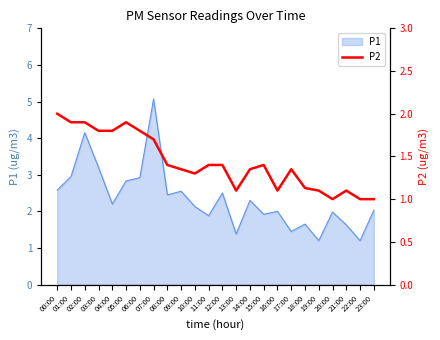

What is the label of the 23rd point from the right?

01:00